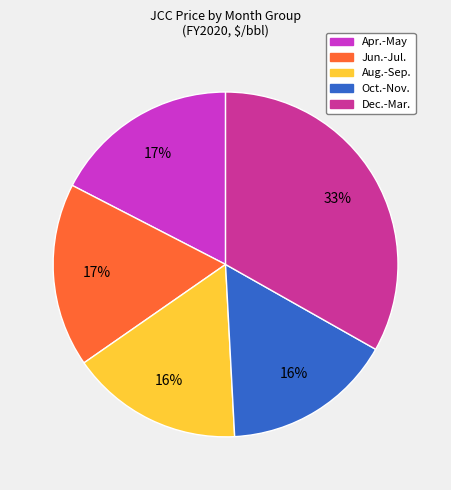

Is there any slice that represents more than half of the pie?

No